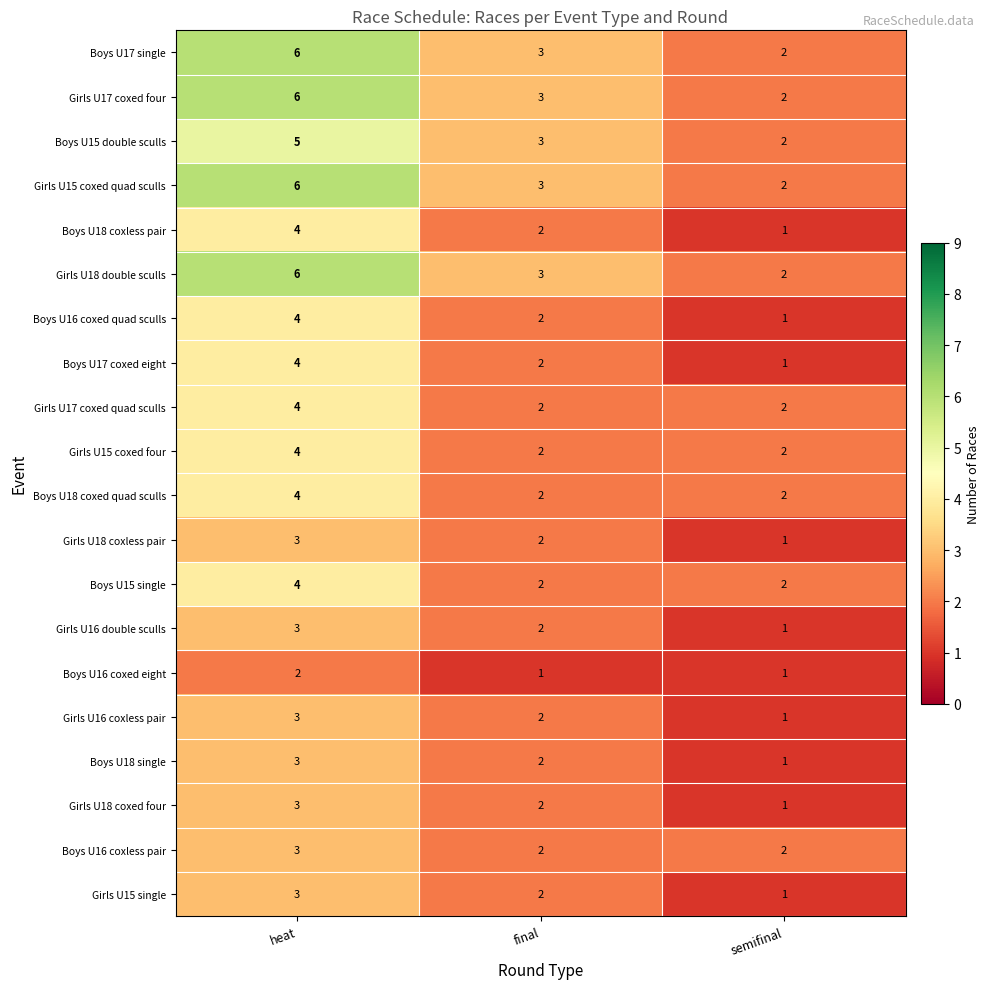

List the labels in order of Girls U18 double sculls value, smallest first.

semifinal, final, heat